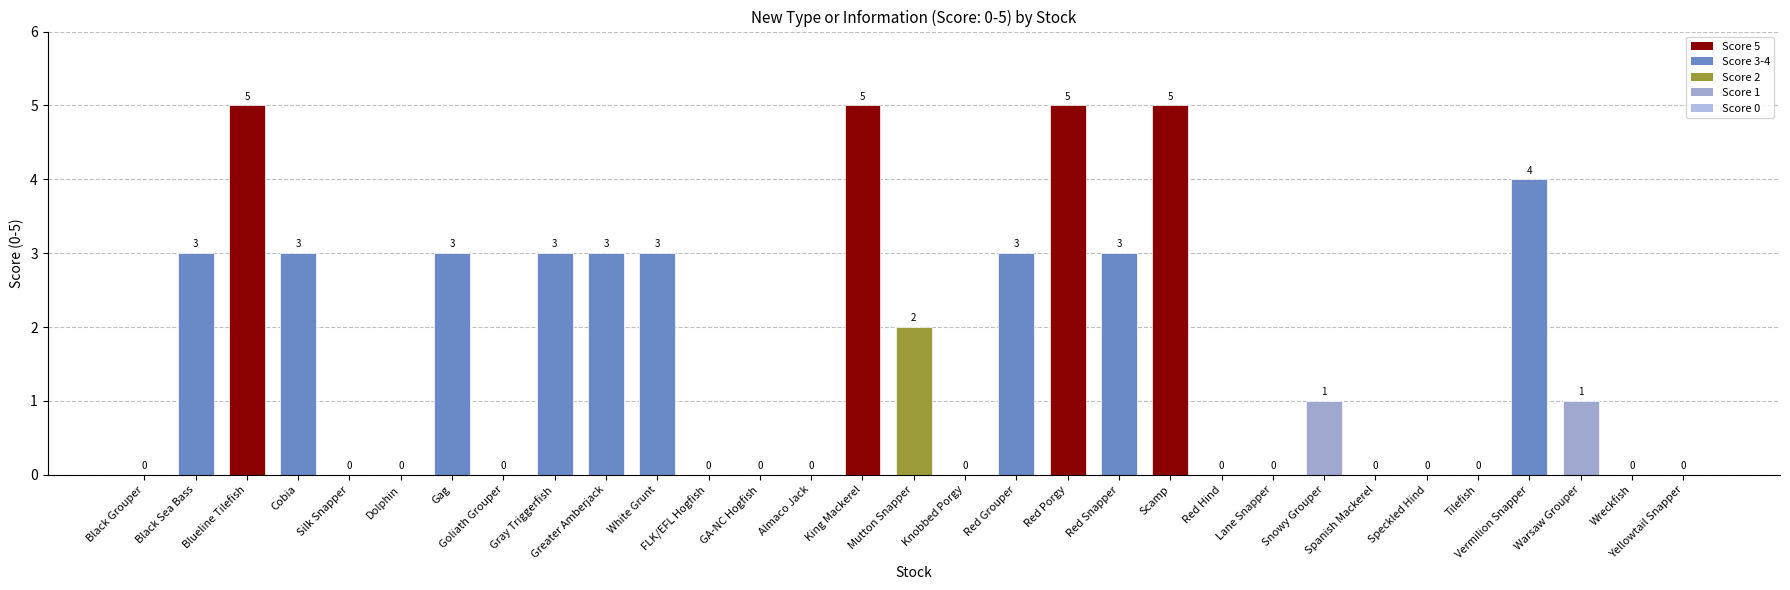

Is it true that the value at Mutton Snapper is 2?

True